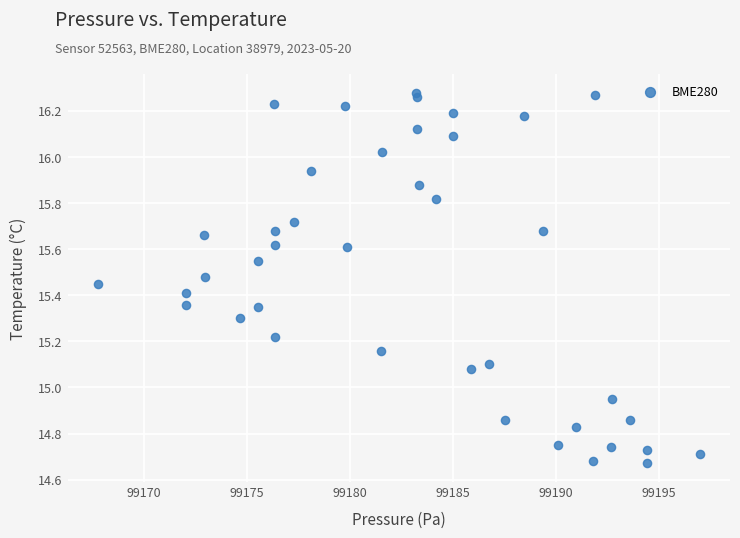

What is the range of Y values (max minus min)?

1.6